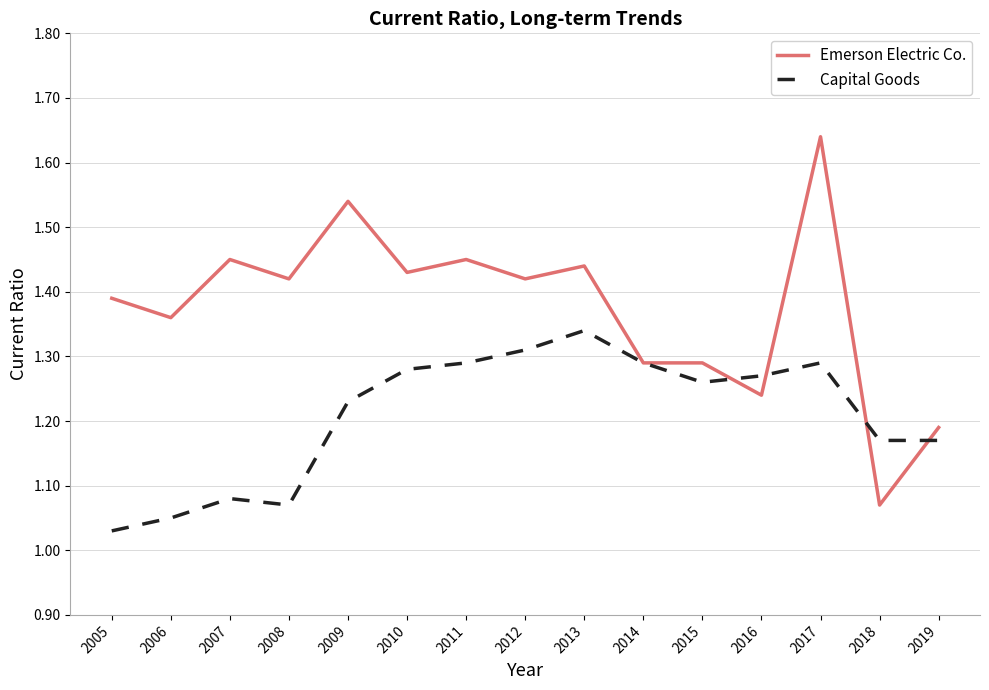

What is the sum of the Emerson Electric Co. values at 2018 and 2010?

2.5